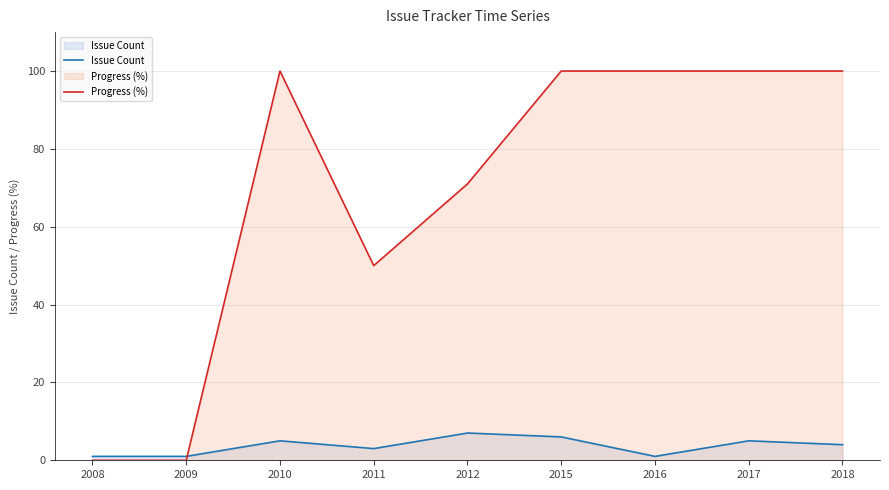

Is the value of Issue Count at 2016 greater than the value of Progress (%) at 2011?

No